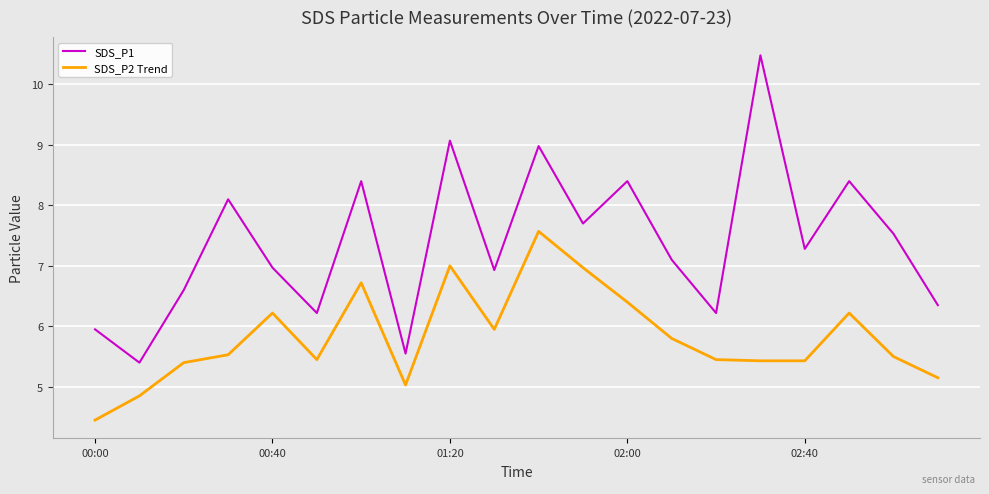

What are all the series names shown in the legend?

SDS_P1, SDS_P2 Trend